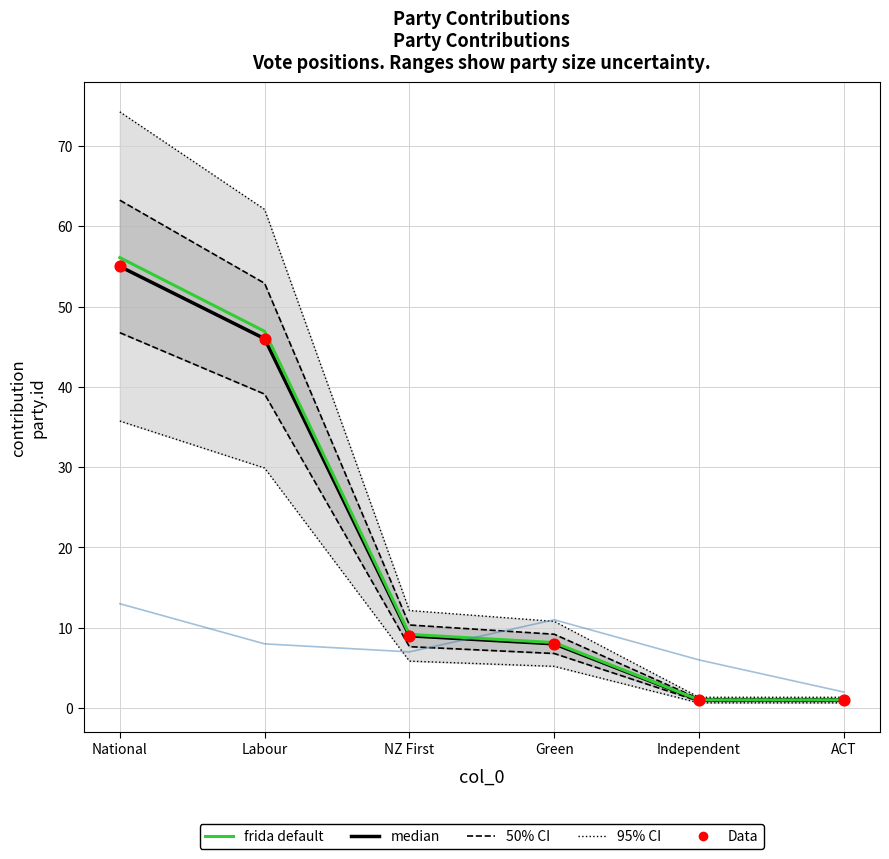

Which series contains the lowest Y value?

median